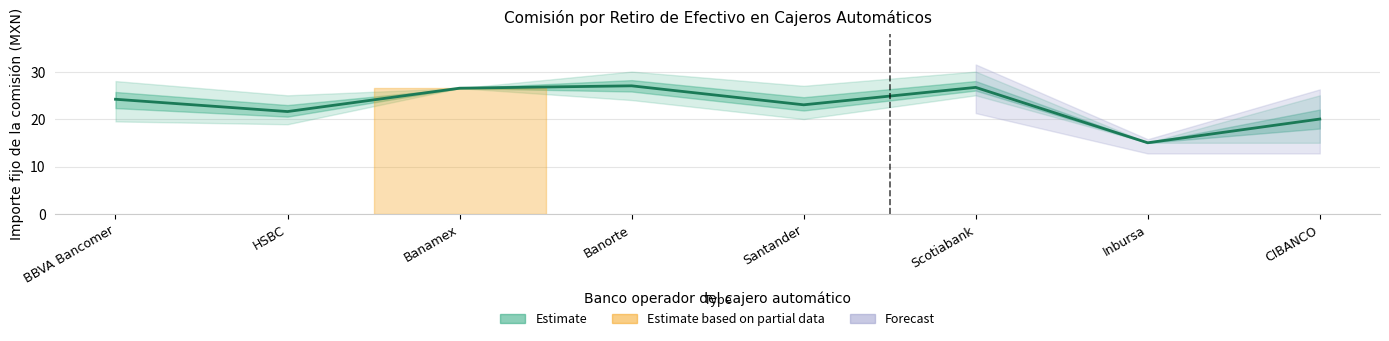

How many points are lower than both their immediate neighbors (excluding endpoints)?

3